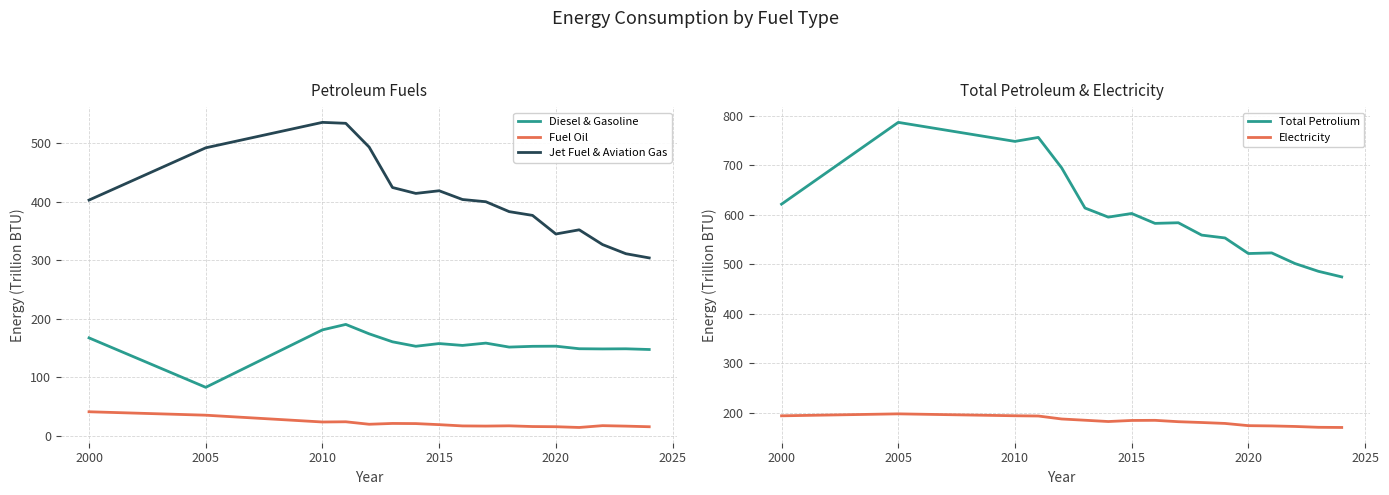

True or false: Electricity and Total Petrolium cross at least once.

False